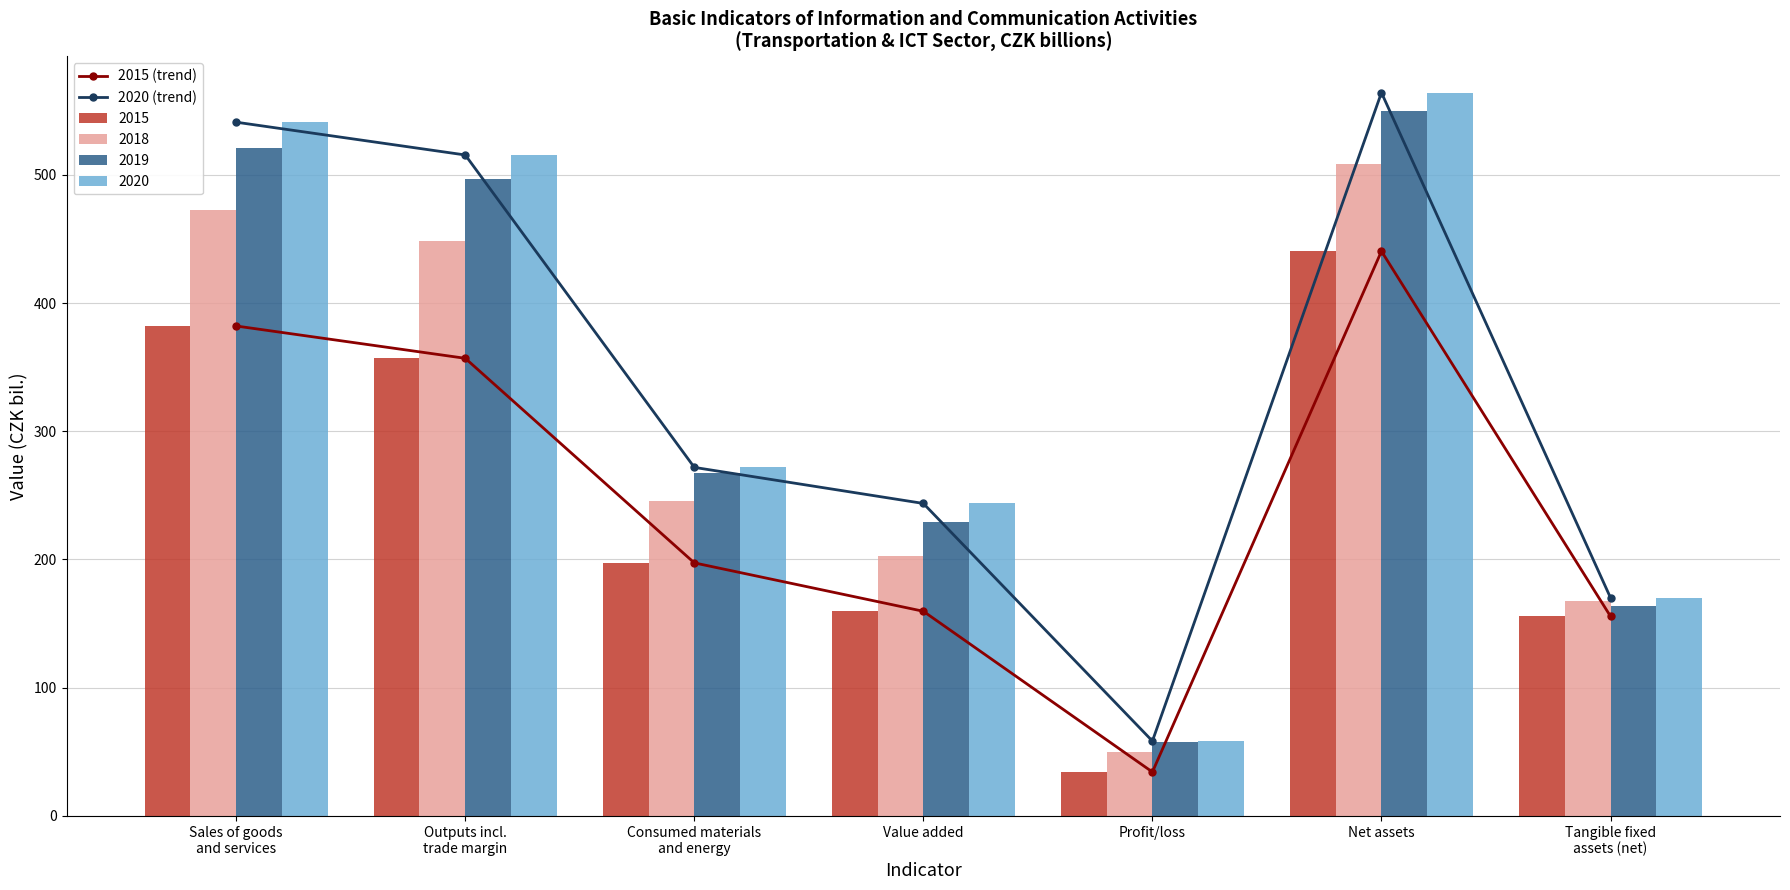

How many values in the 2015 series exceed 197?

4